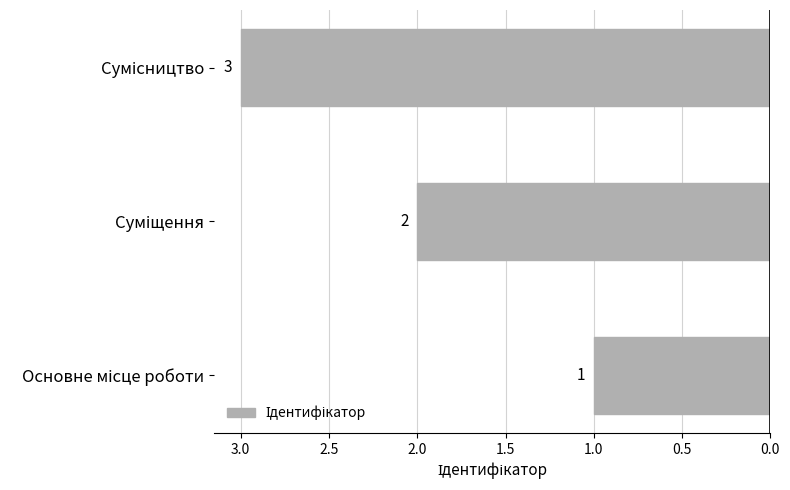

Does the chart contain stacked bars?

No